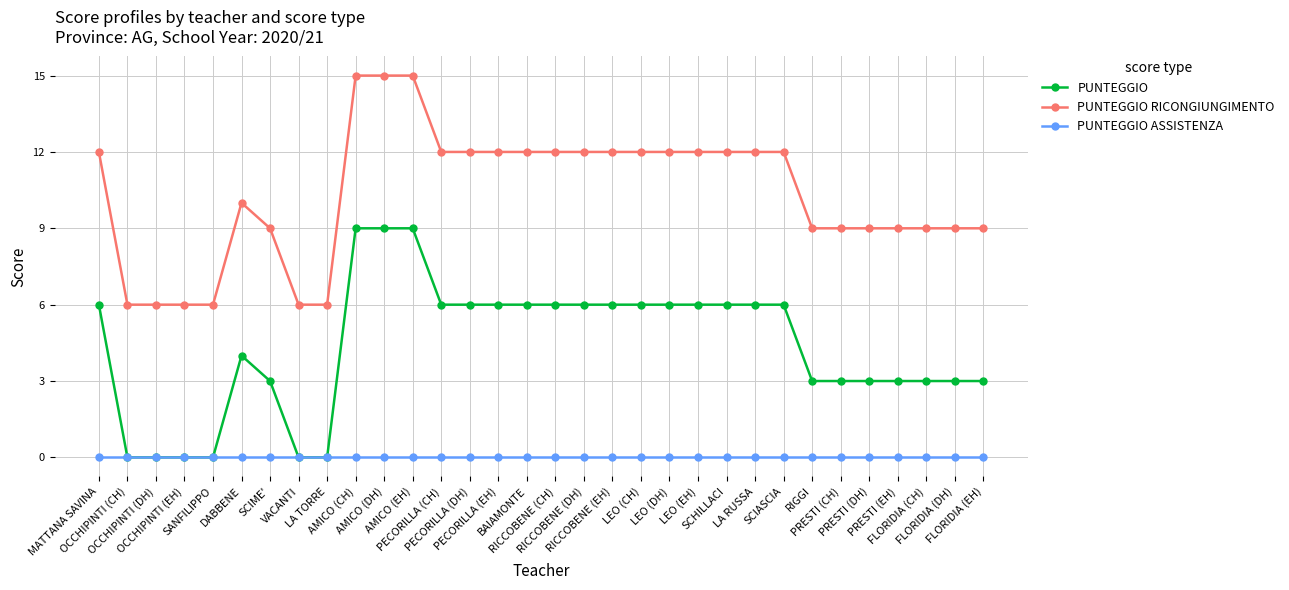

List the series in order of their peak value, lowest first.

PUNTEGGIO ASSISTENZA, PUNTEGGIO, PUNTEGGIO RICONGIUNGIMENTO